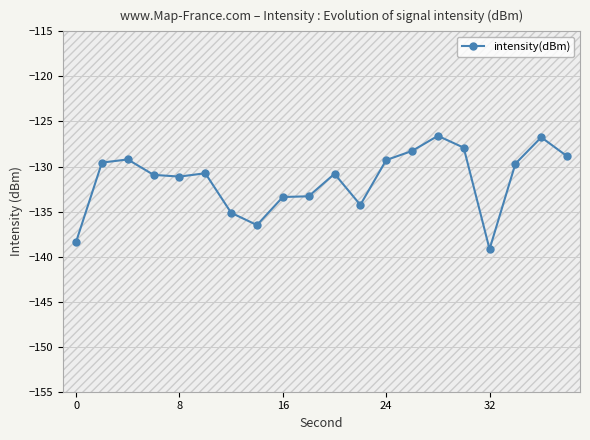

What is the average value?

-131.5